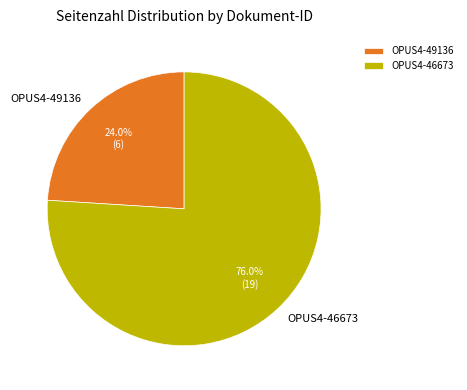

Which slice is the largest?

OPUS4-46673